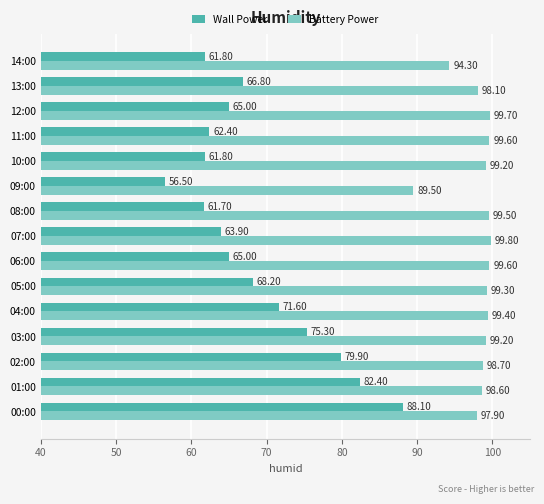

At which category is the sum across all series the highest?

00:00